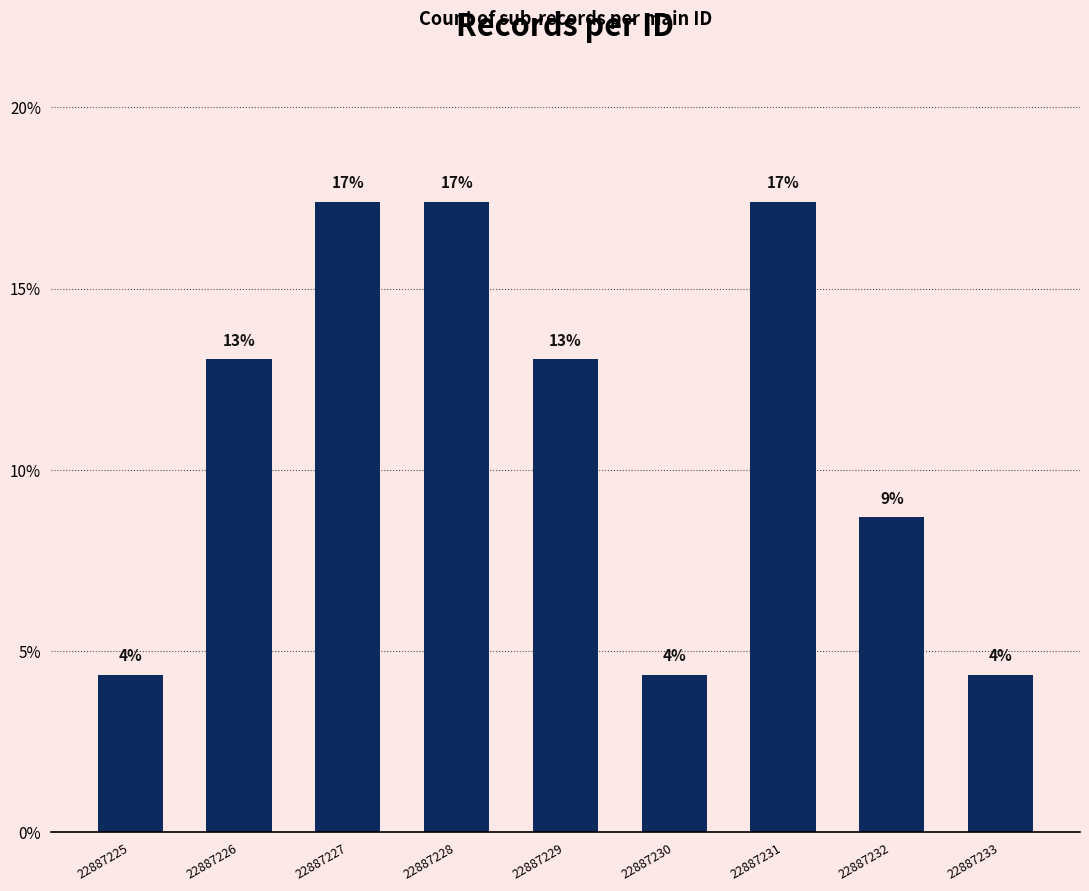

What is the change in value from 22887226 to 22887231?

+4.3